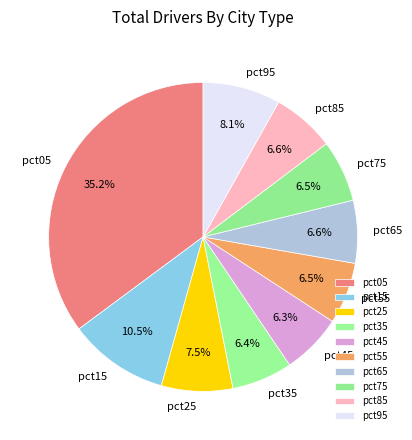

Is pct25 the majority of the pie?

No